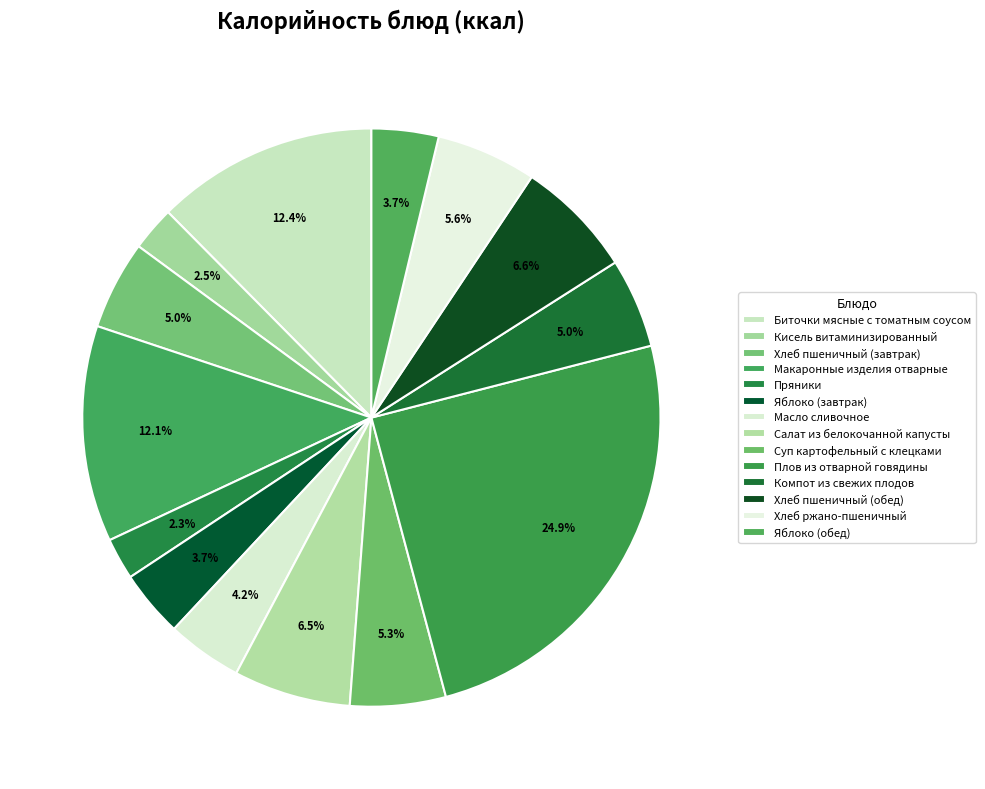

What is the ratio of the value at Плов из отварной говядины to the value at Биточки мясные с томатным соусом?

2.0